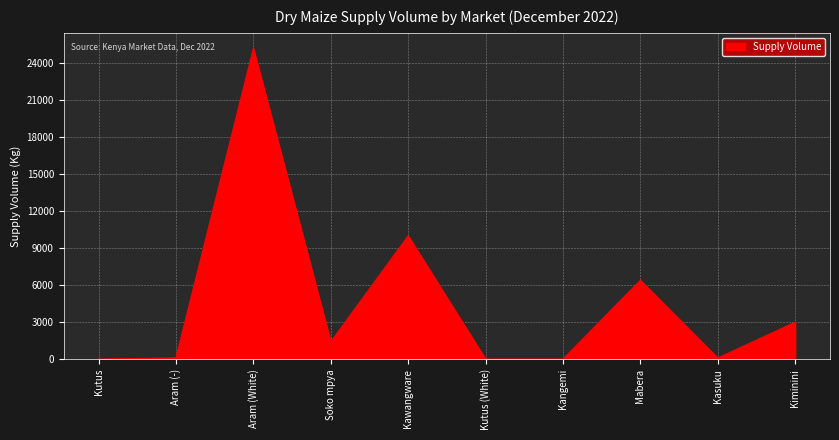

What is the change in value from Kutus to Aram (White)?

+25200